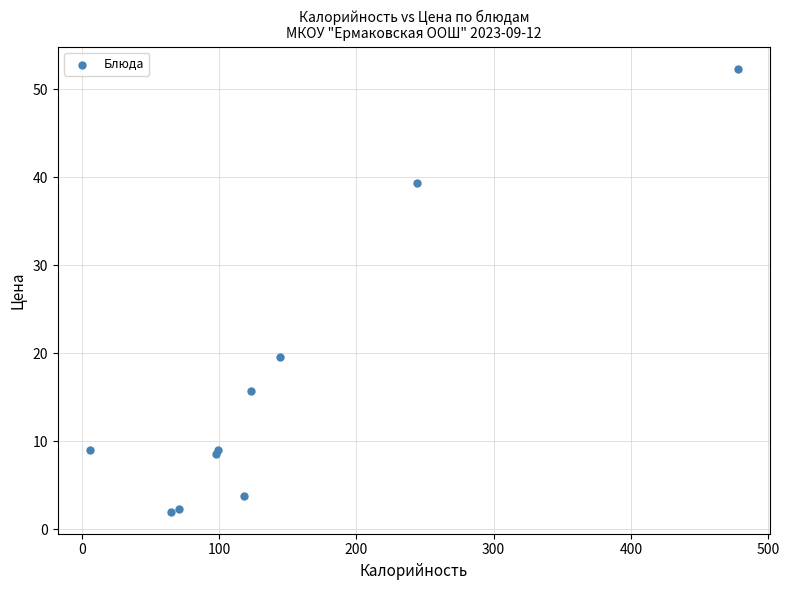

What Y value in the scatter plot is closest to 27?

19.6